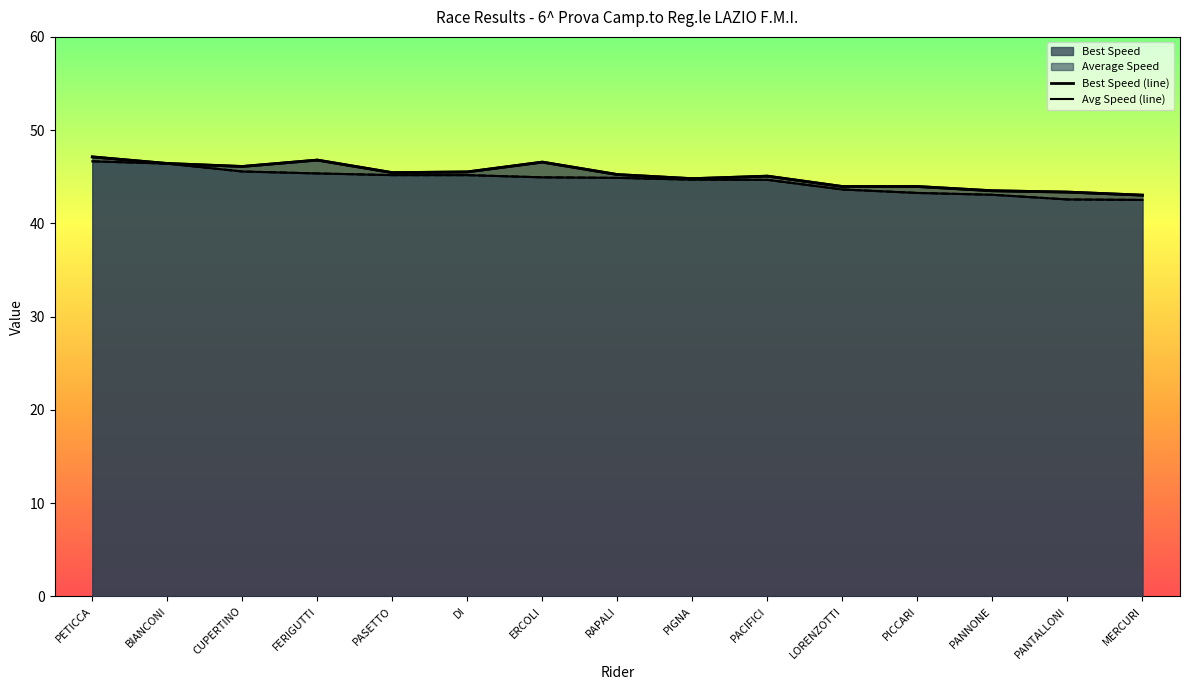

What is the label of the 14th point from the right?

BIANCONI